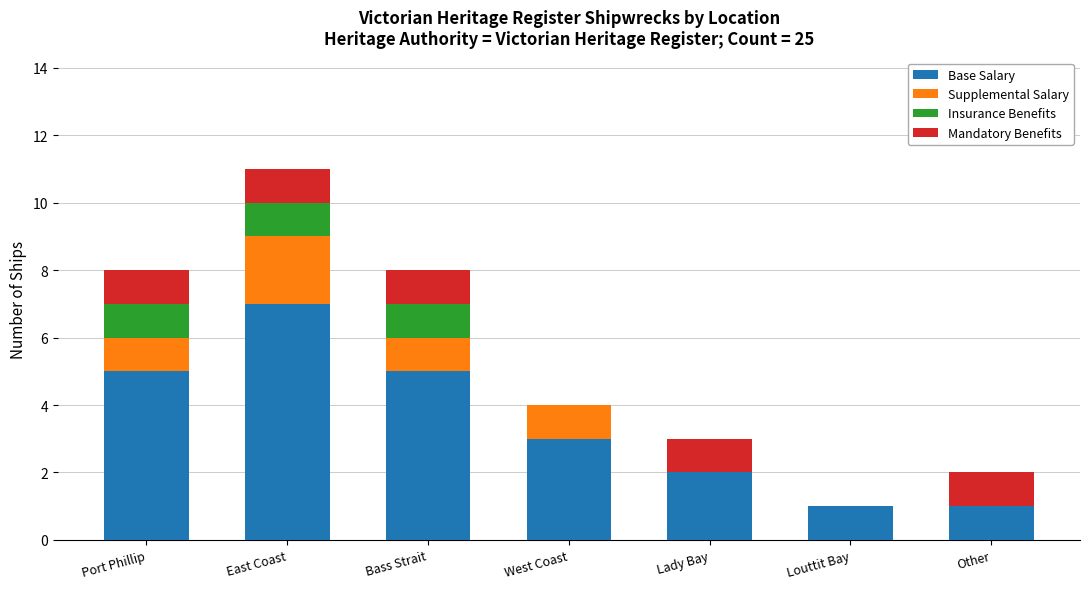

At which category is the sum across all series the highest?

East Coast